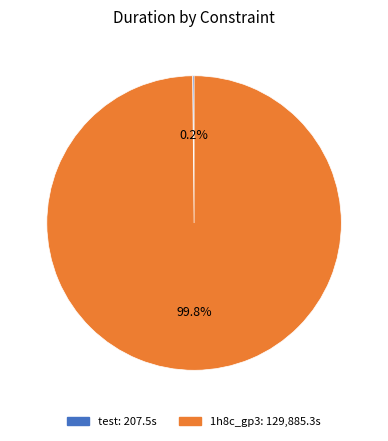

To the nearest percent, what is the average slice percentage?

50%